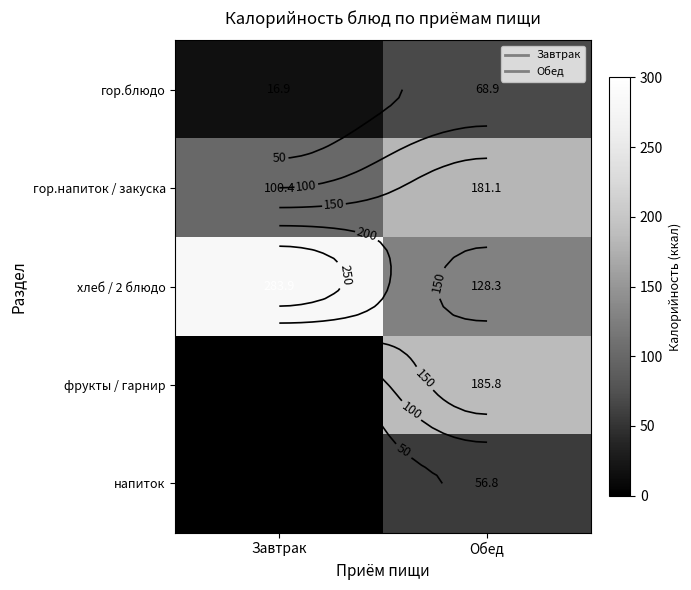

Where does the напиток series first go above 56?

Обед